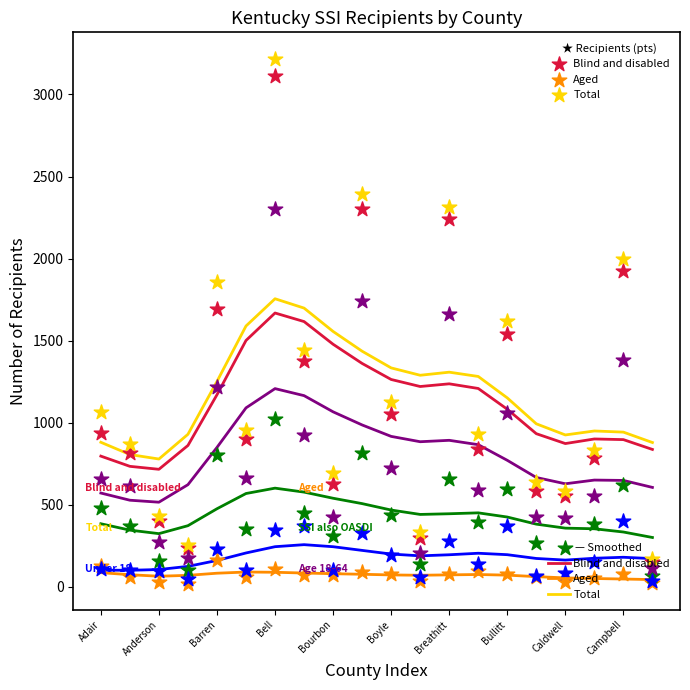

Which series has the largest total across all categories?

Total